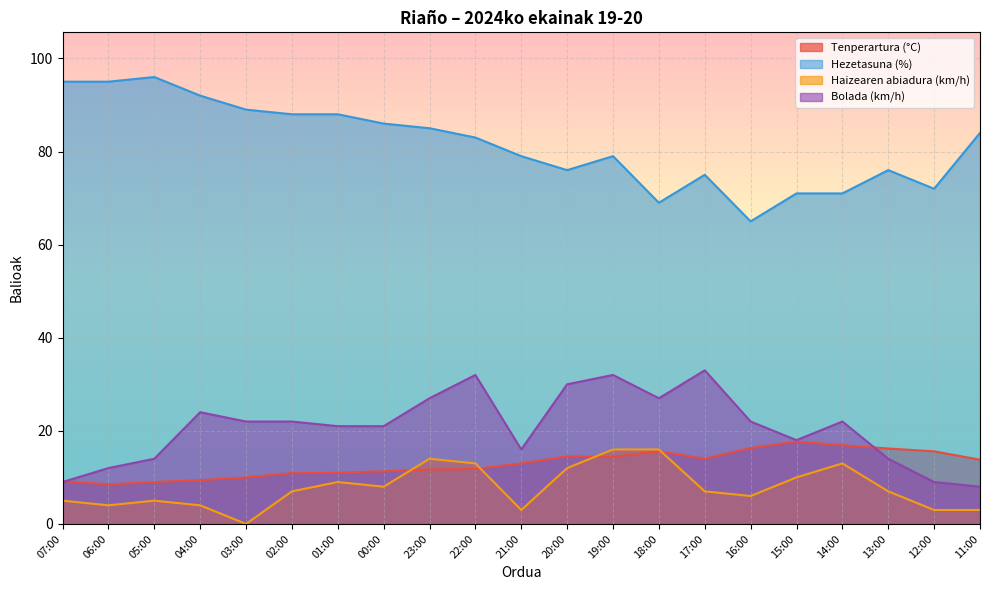

What position from the left is 14:00?

18